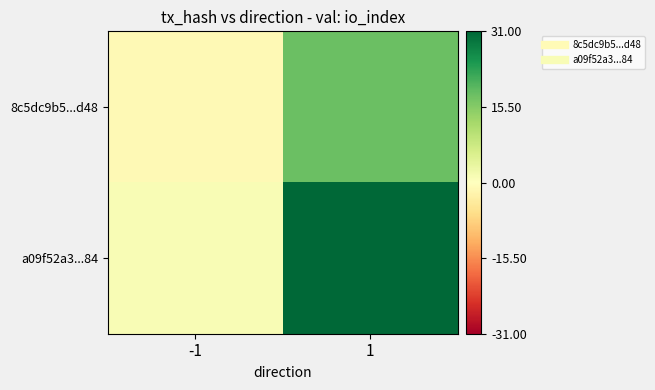

Rank the series at 1 from lowest to highest value.

8c5dc9b5...d48, a09f52a3...84